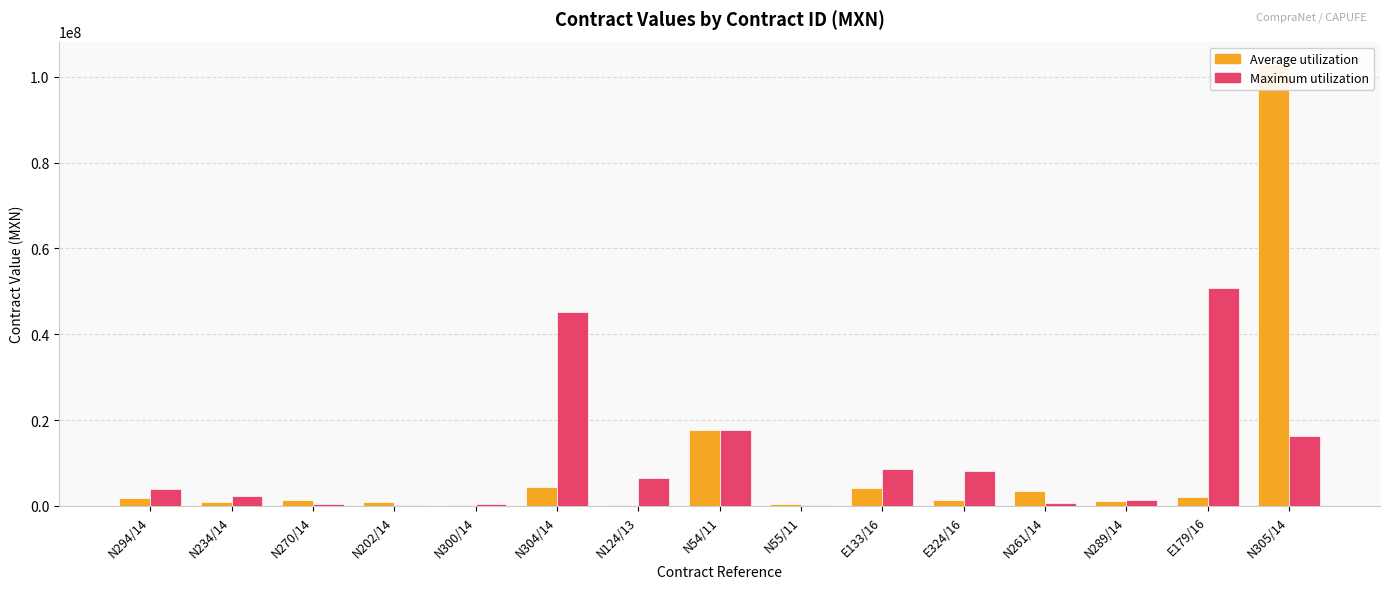

What is the label of the 11th bar from the left?

E324/16